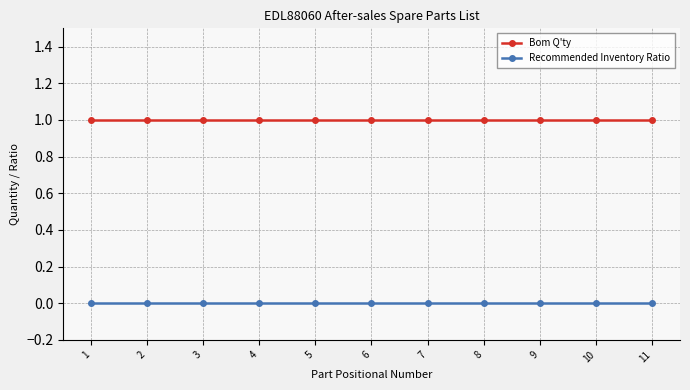

What is the sum of all Bom Q'ty values?

11